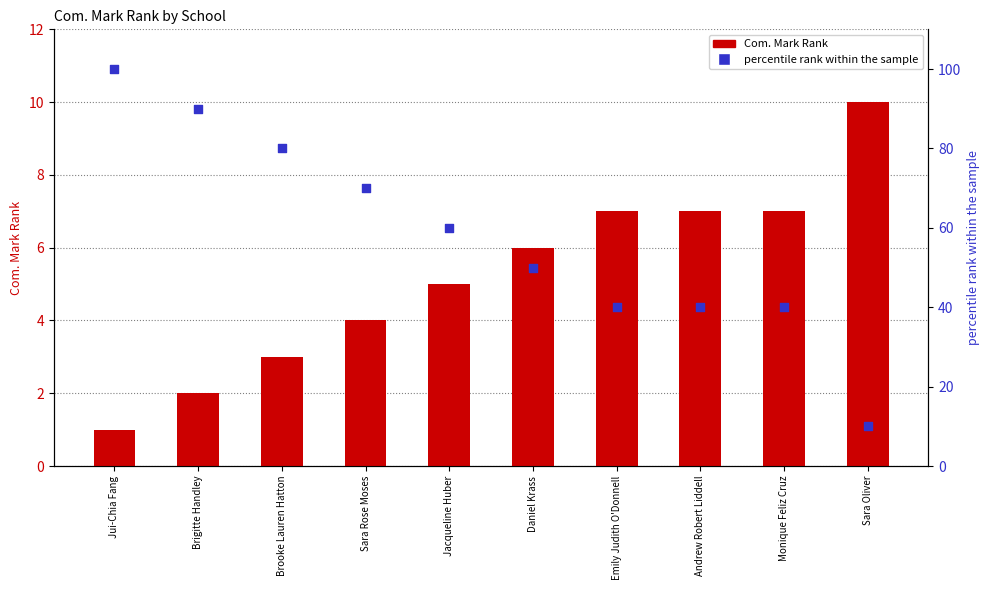

Which series contains the highest Y value?

percentile rank within the sample